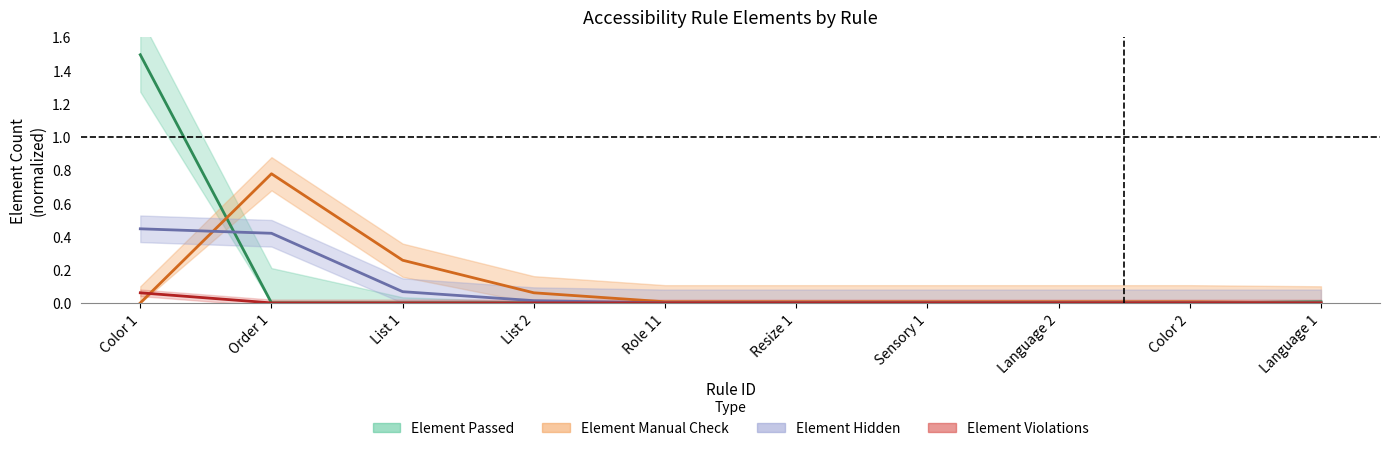

How many intersections are there between Element Manual Check and Element Hidden?

1